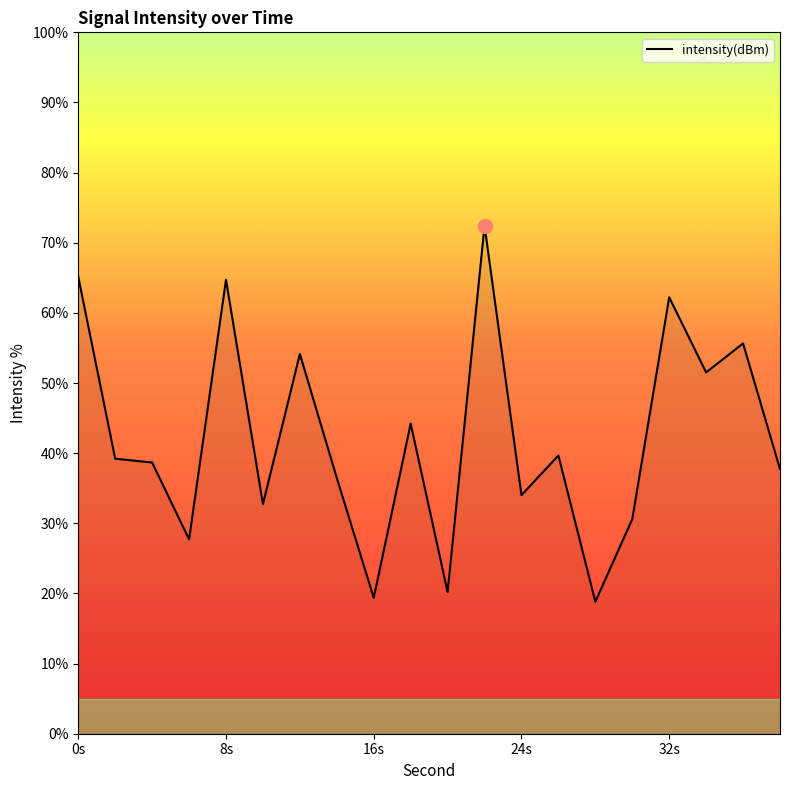

What is the greatest value displayed?

72.4